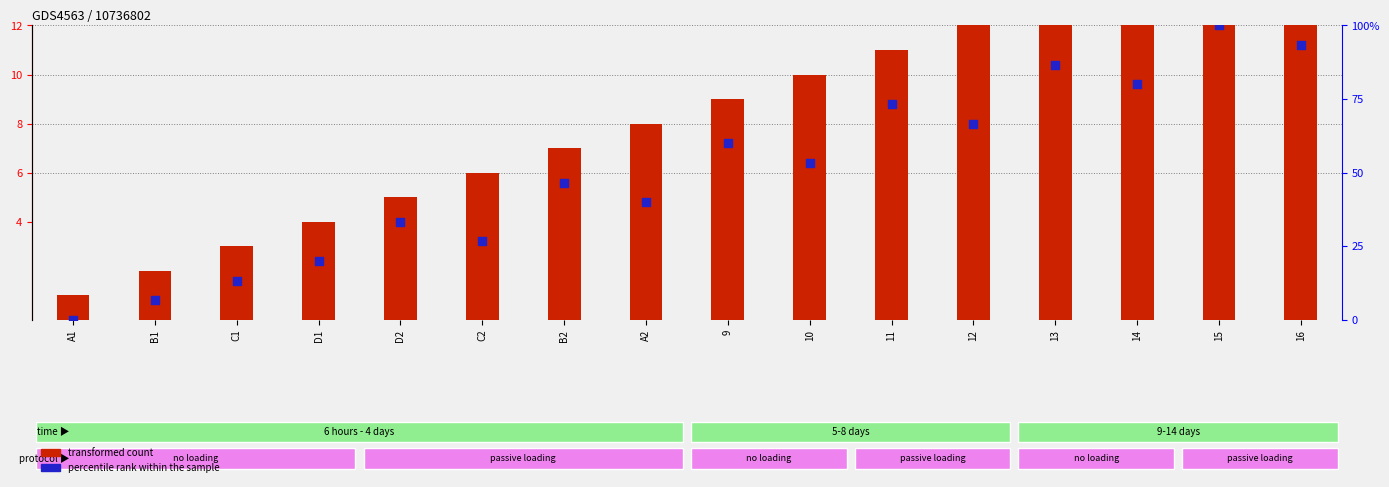

What is the total value across all series at A2?

48.0